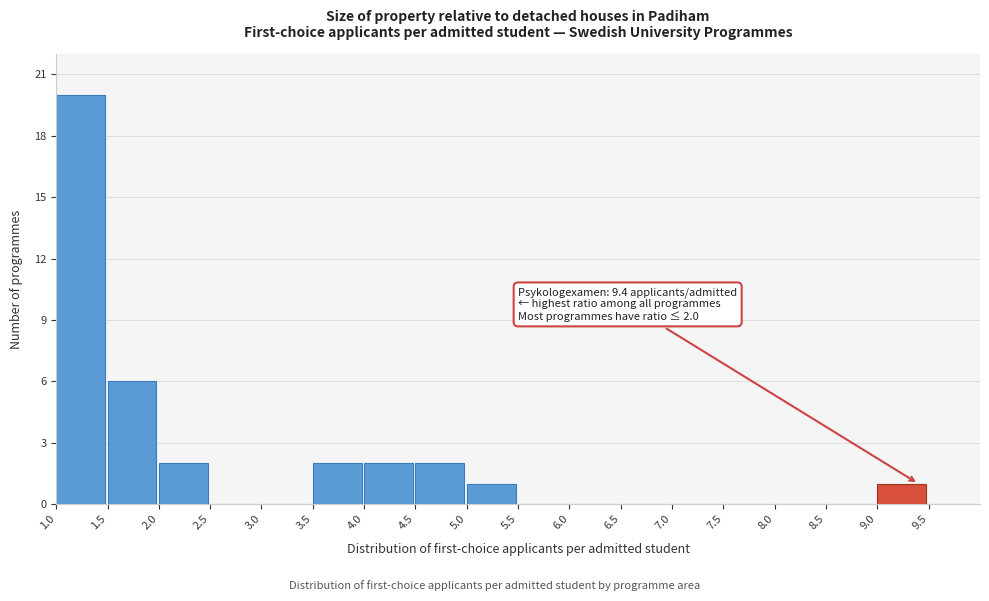

Over which range of the x-axis is the bar tallest?

1.0 to 1.5